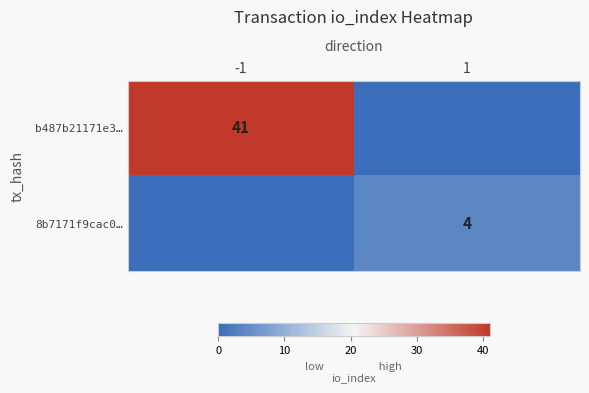

Is the value of b487b21171e3… at -1 greater than the value of 8b7171f9cac0… at 1?

Yes